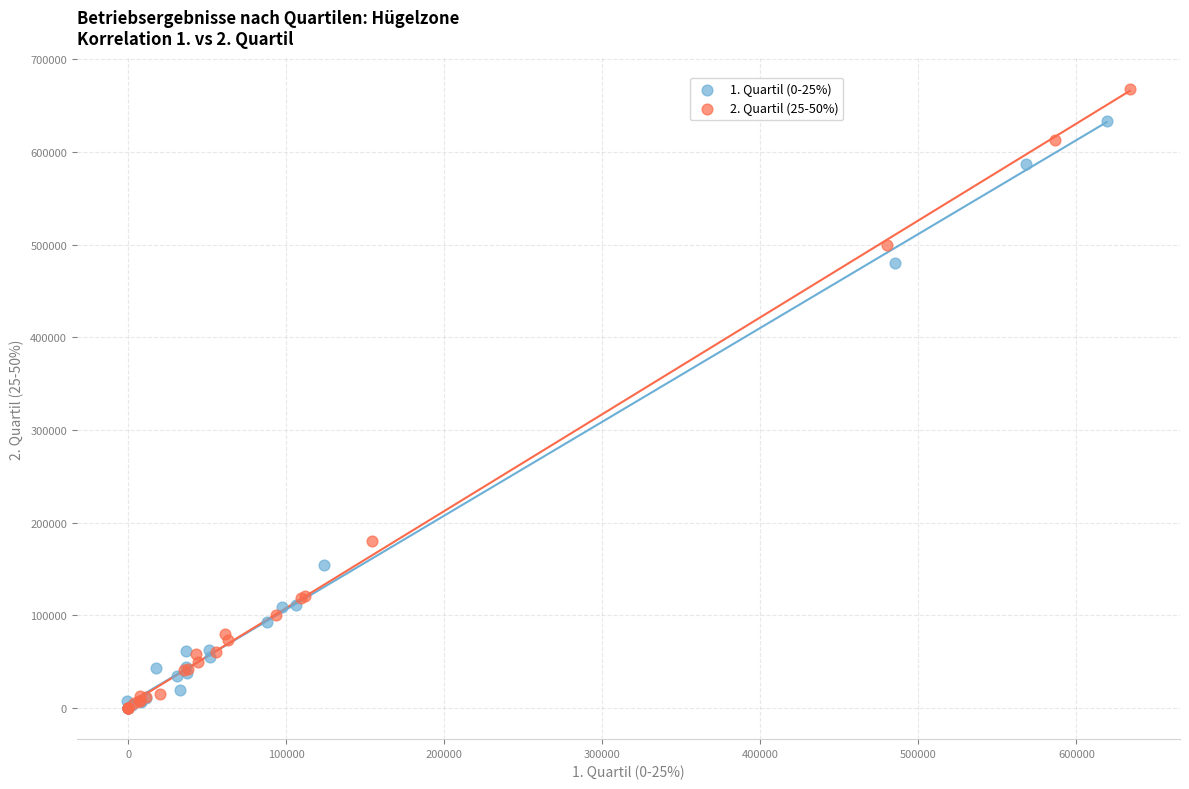

What are all the series names shown in the legend?

1. Quartil (0-25%), 2. Quartil (25-50%)